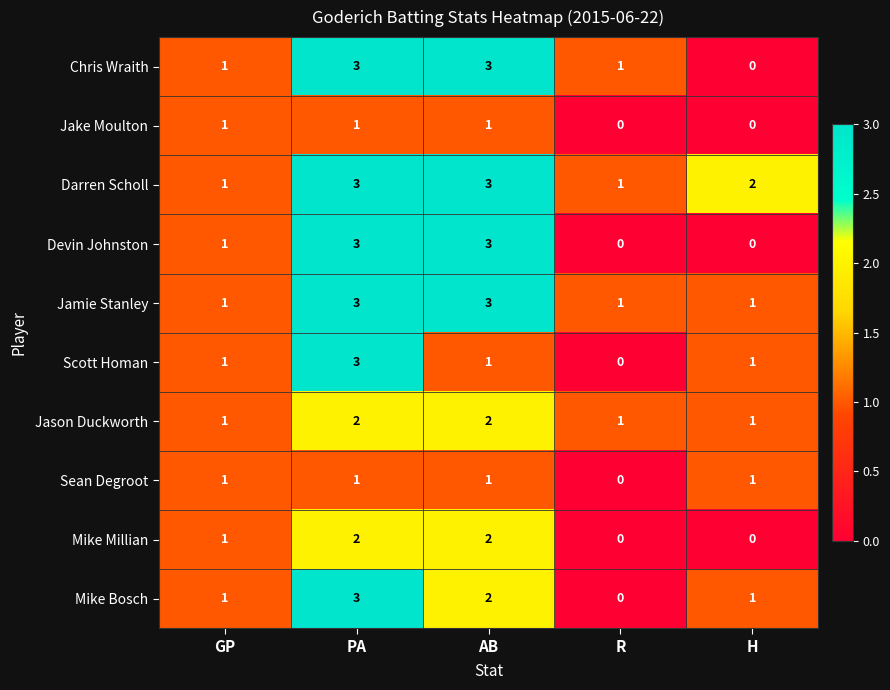

What is the total value across all series at H?

7